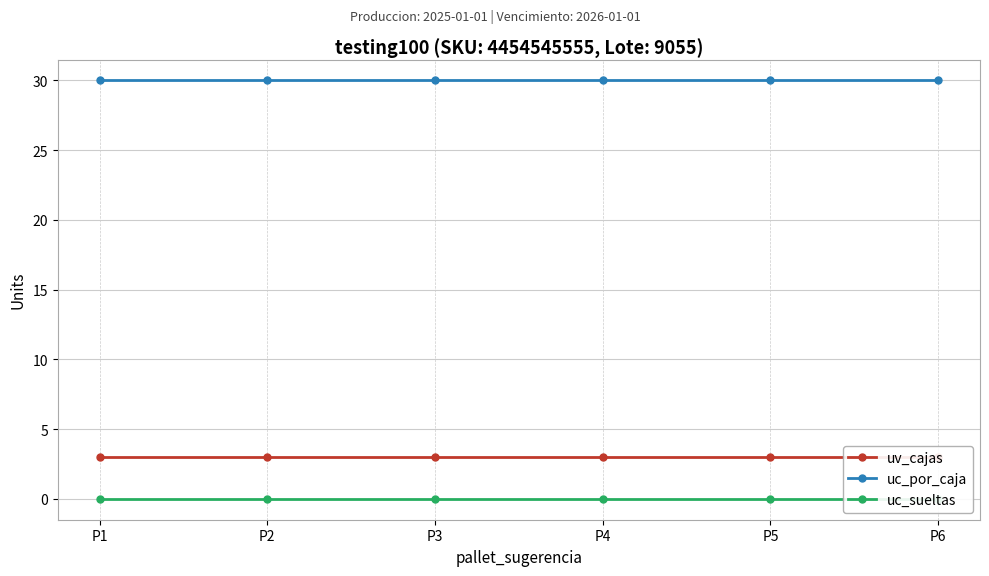

What is the sum of the uc_por_caja values at P2 and P3?

60